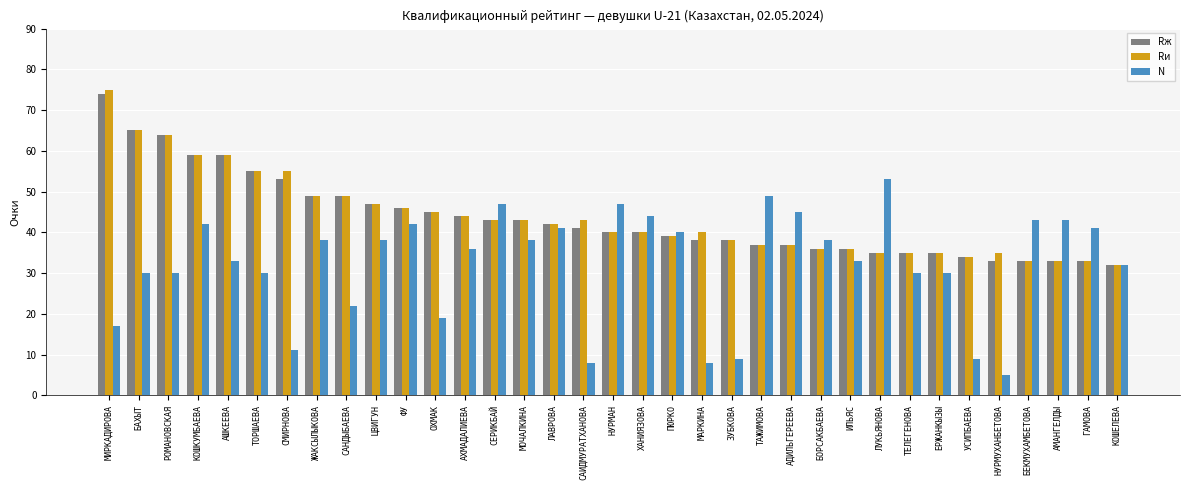

The value of Rи at ЦВИГУН is 65. True or false?

False